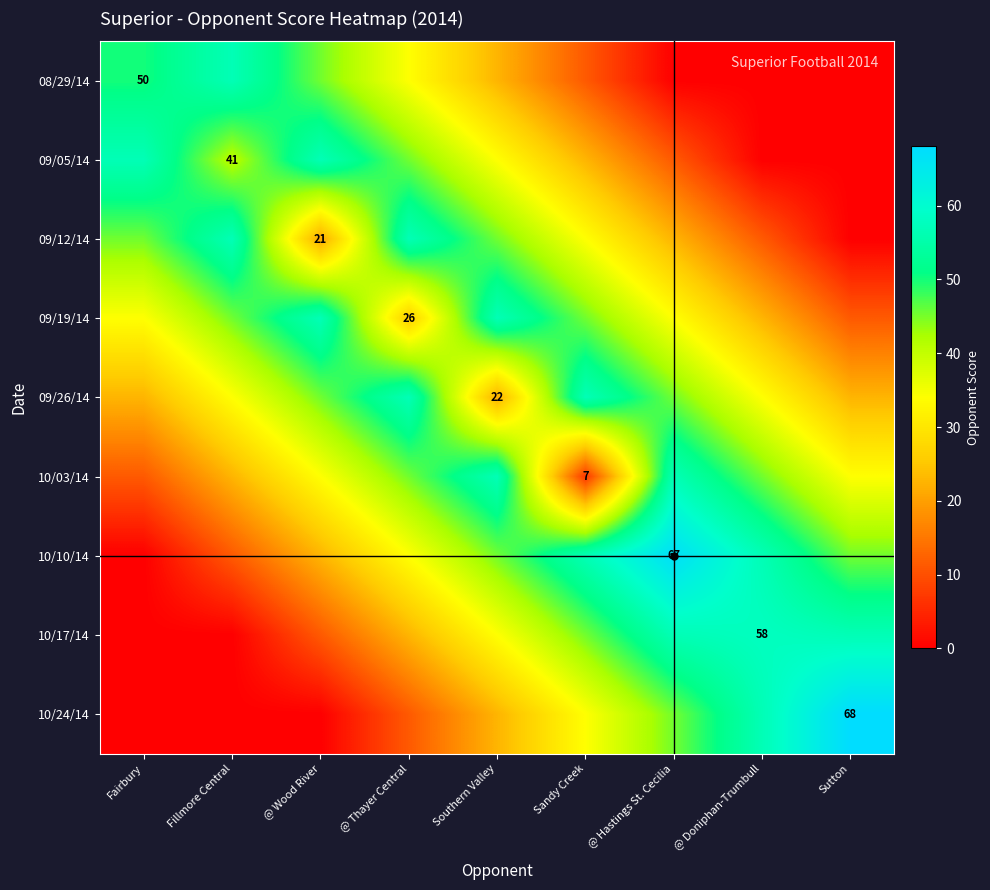

List the labels in order of 10/24/14 value, largest first.

Sutton, @ Doniphan-Trumbull, @ Hastings St. Cecilia, Sandy Creek, Southern Valley, @ Thayer Central, Fairbury, Fillmore Central, @ Wood River